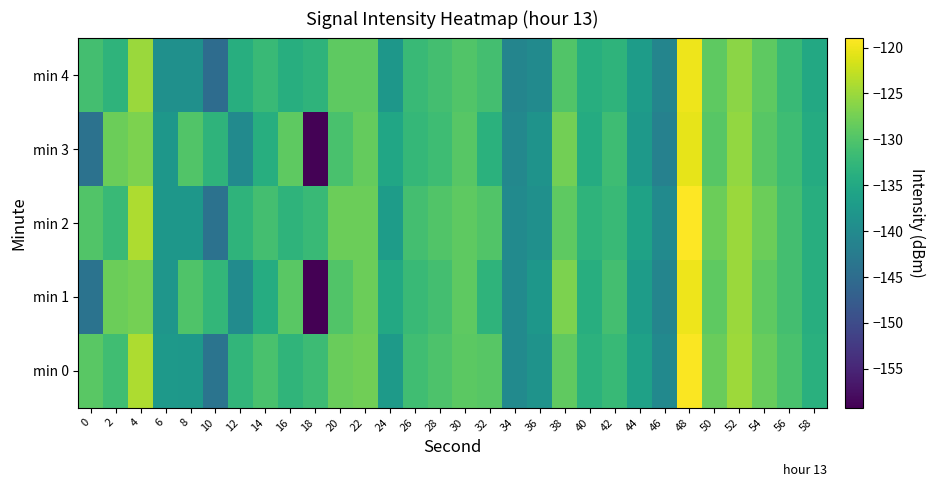

At 54, list the series in order from largest to smallest.

min 2, min 0, min 1, min 4, min 3